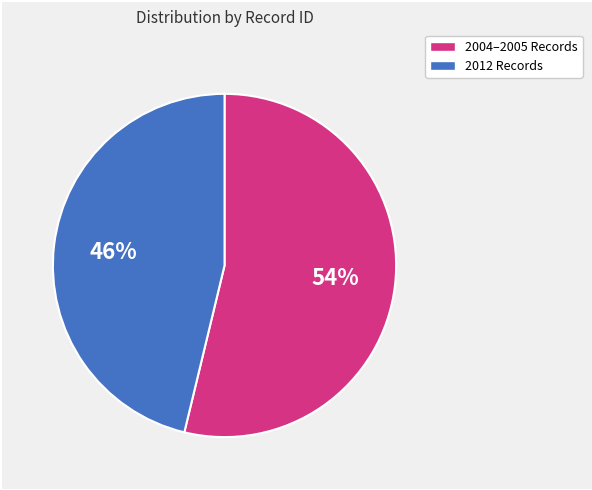

To the nearest percent, what is the average slice percentage?

50%